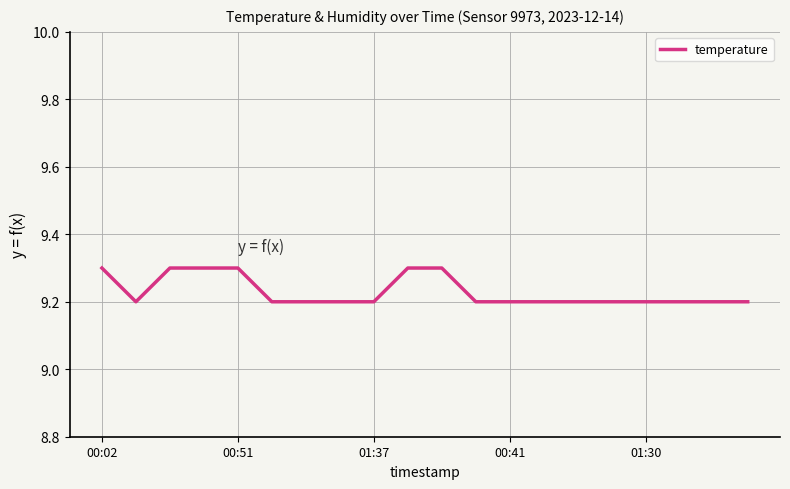

Does the chart display data point markers on the line(s)?

No